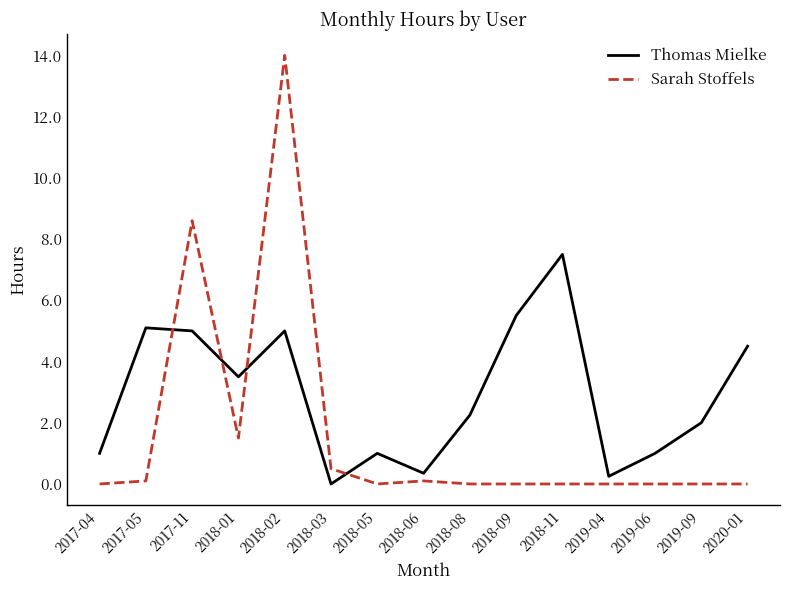

What position from the left is 2017-04?

1